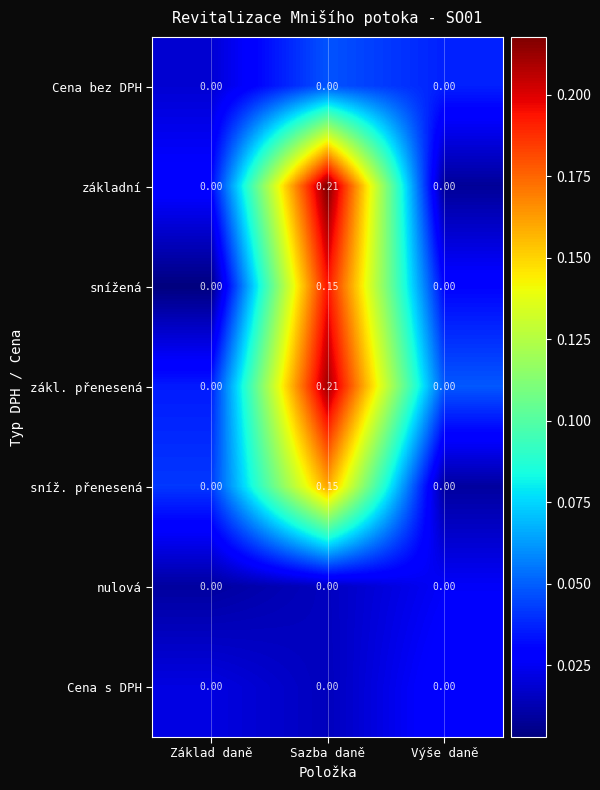

At which category does the chart reach its peak across all series?

Sazba daně